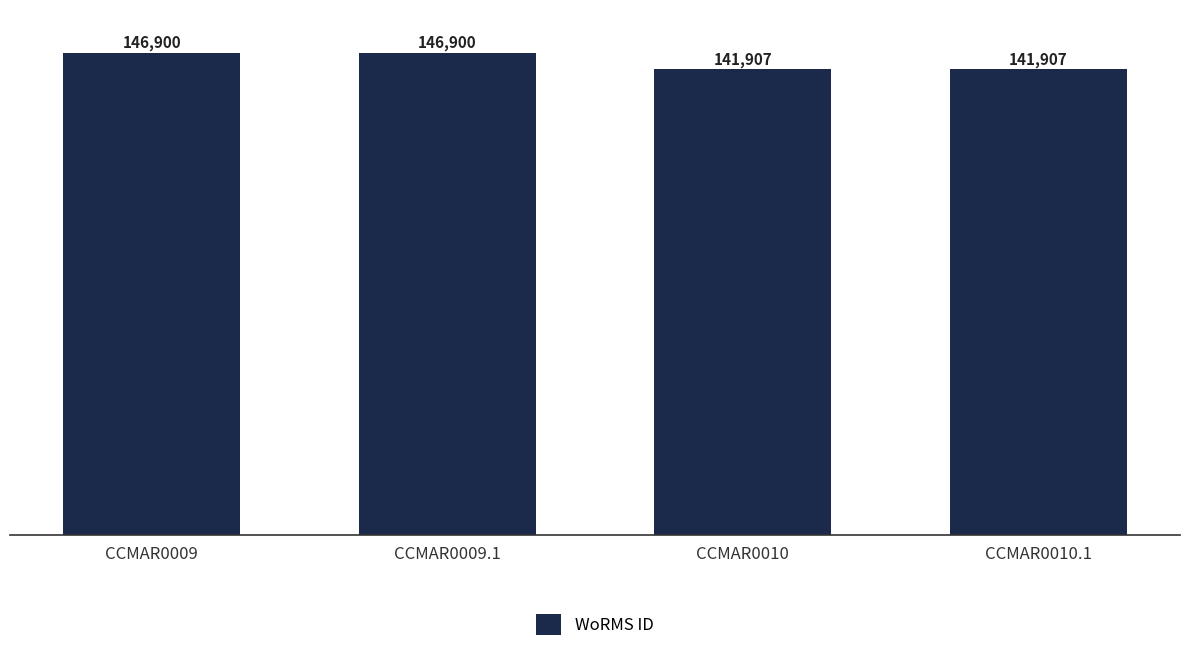

Reading right to left, list all the values displayed in this chart.

141907	141907	146900	146900